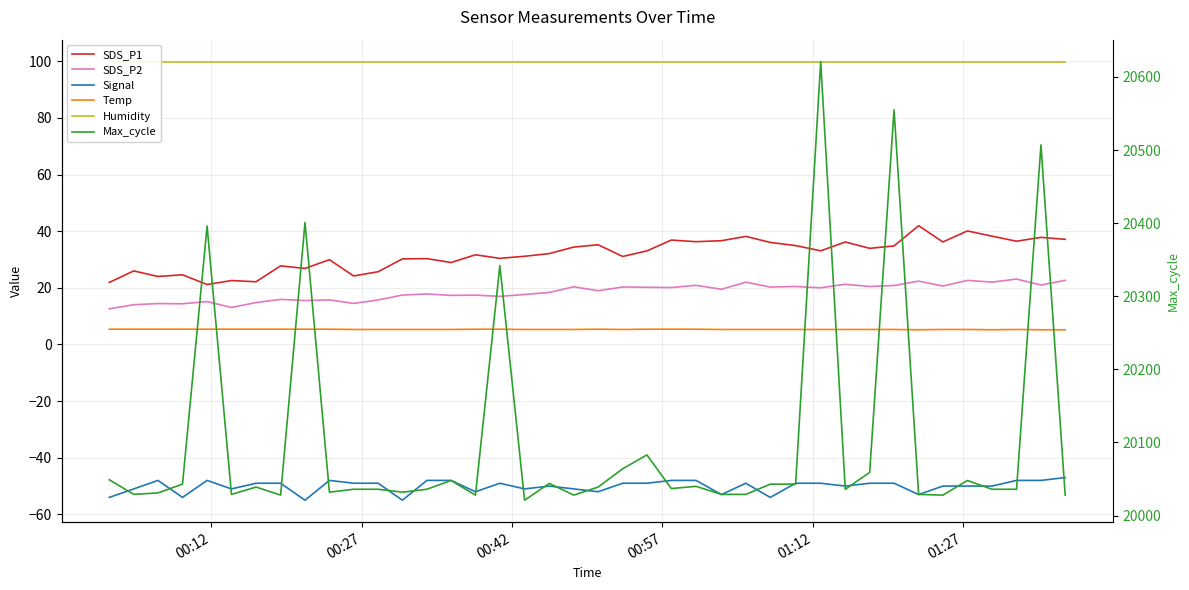

What is the sum of all Humidity values?

3996.0